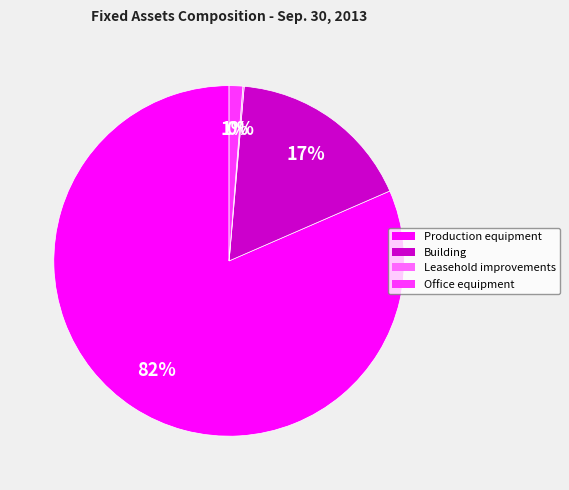

To the nearest percent, what is the average slice percentage?

25%